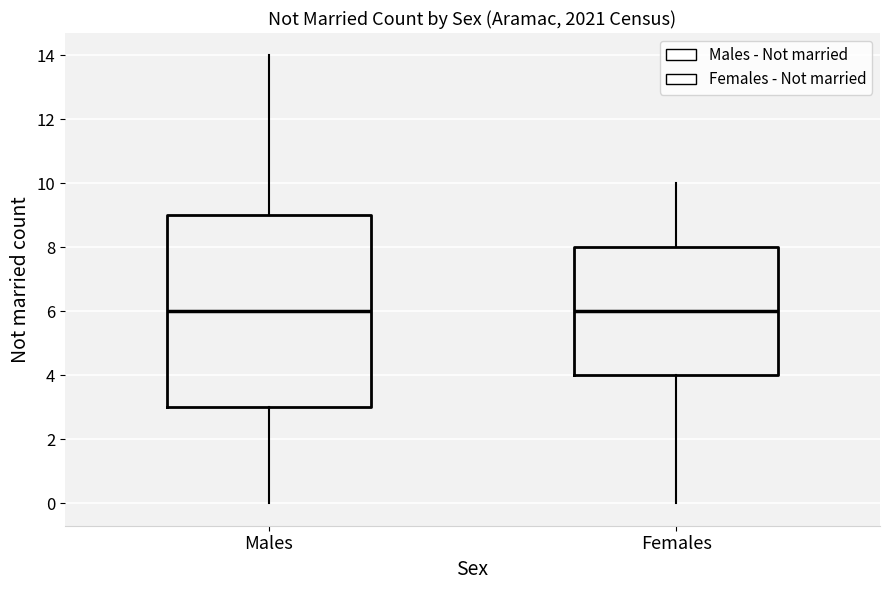

Which box is the tallest, from its lower edge to its upper edge?

Males